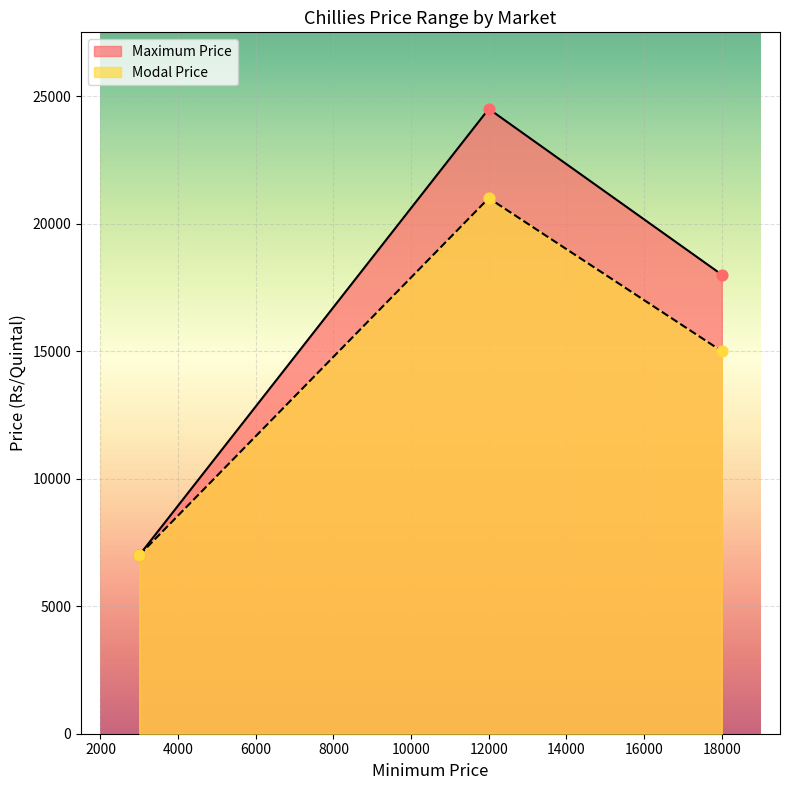

Which series has the widest spread of Y values?

Maximum Price